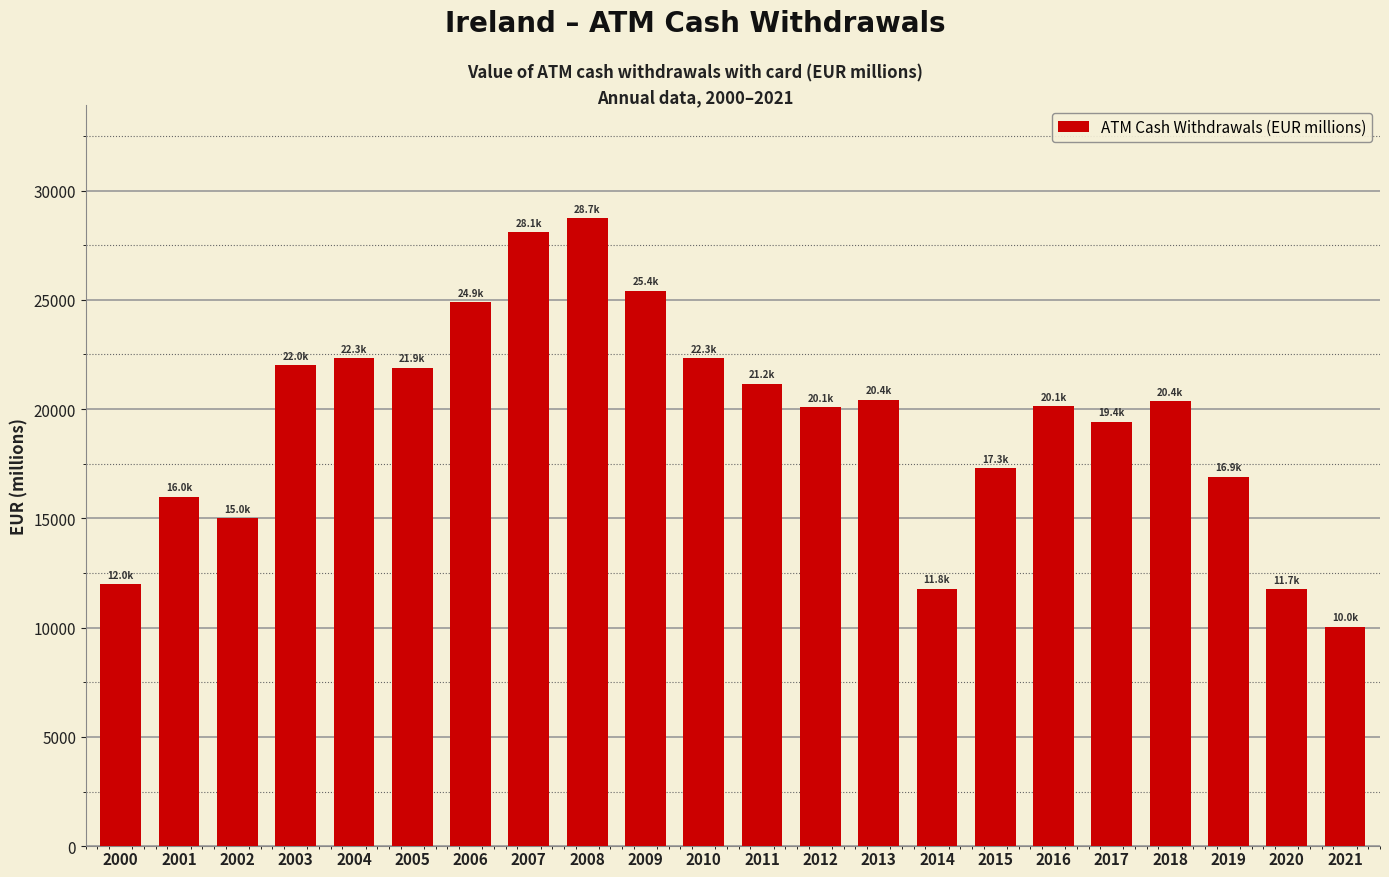

At which label is the value closest to 19389?

2017